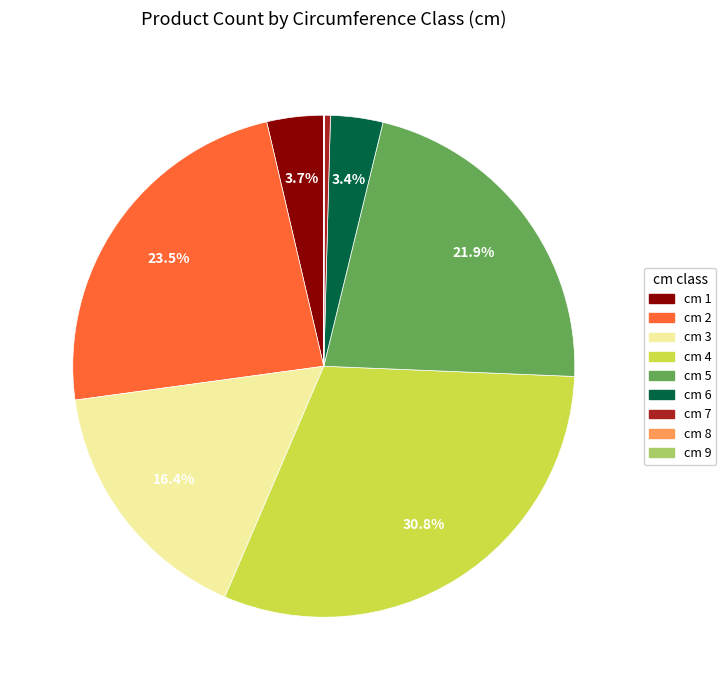

Is there a majority slice in this chart?

No